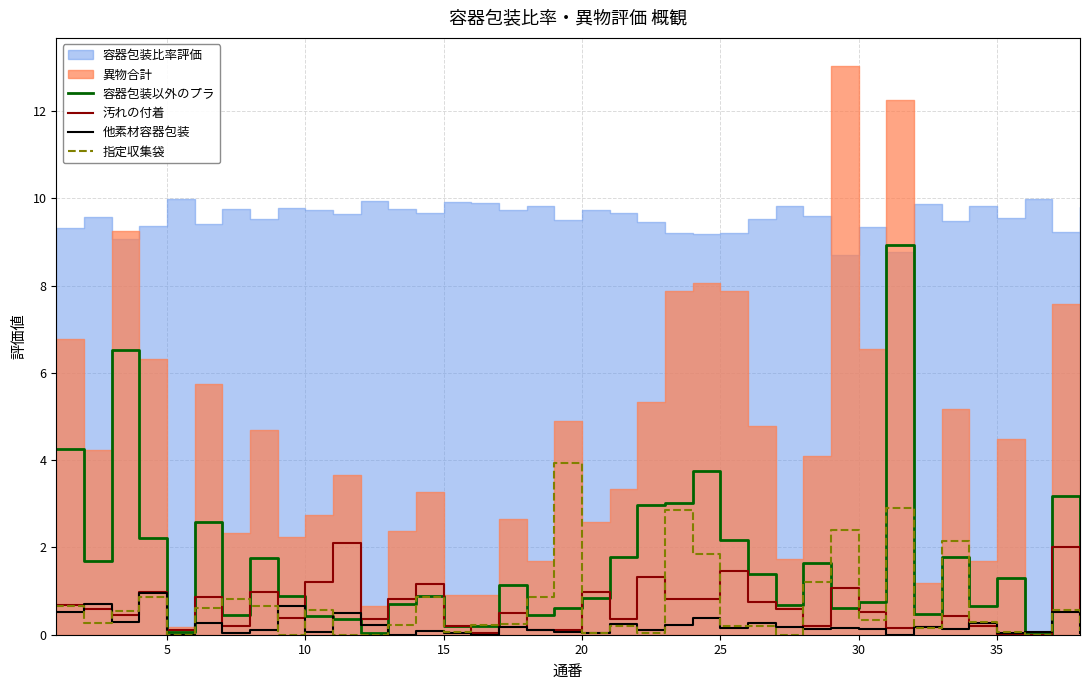

What is the highest value of the 他素材容器包装 series?

1.0